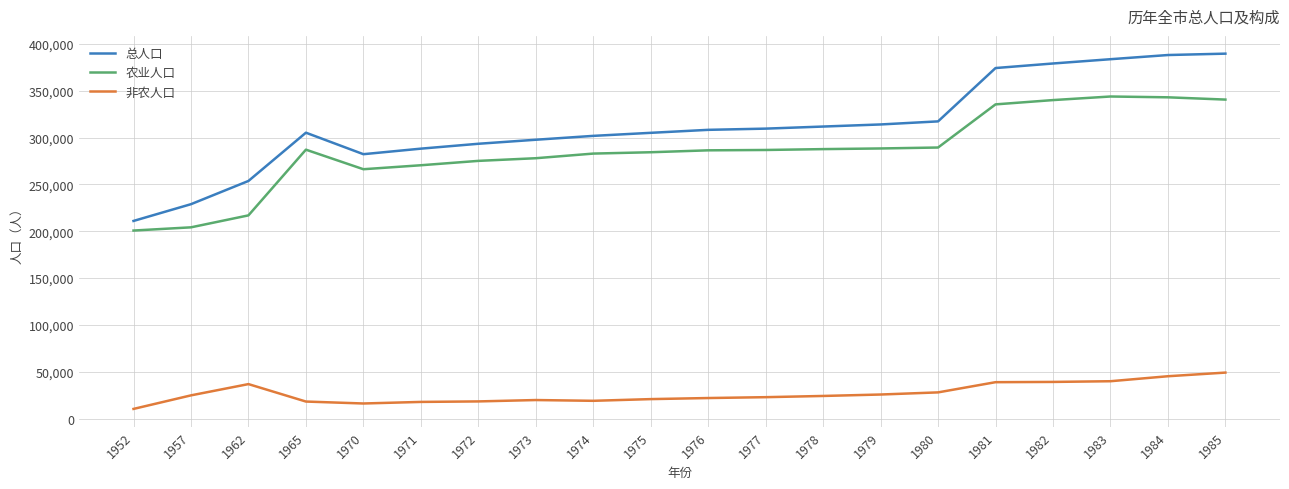

What is the spread (max minus min) of values at 1973?

277986